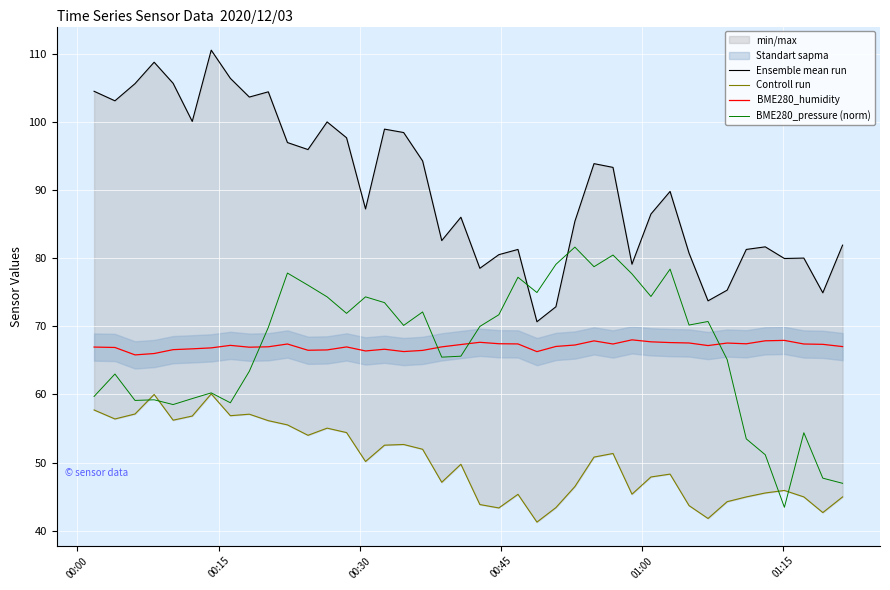

How many intersections are there between BME280_humidity and BME280_pressure (norm)?

4